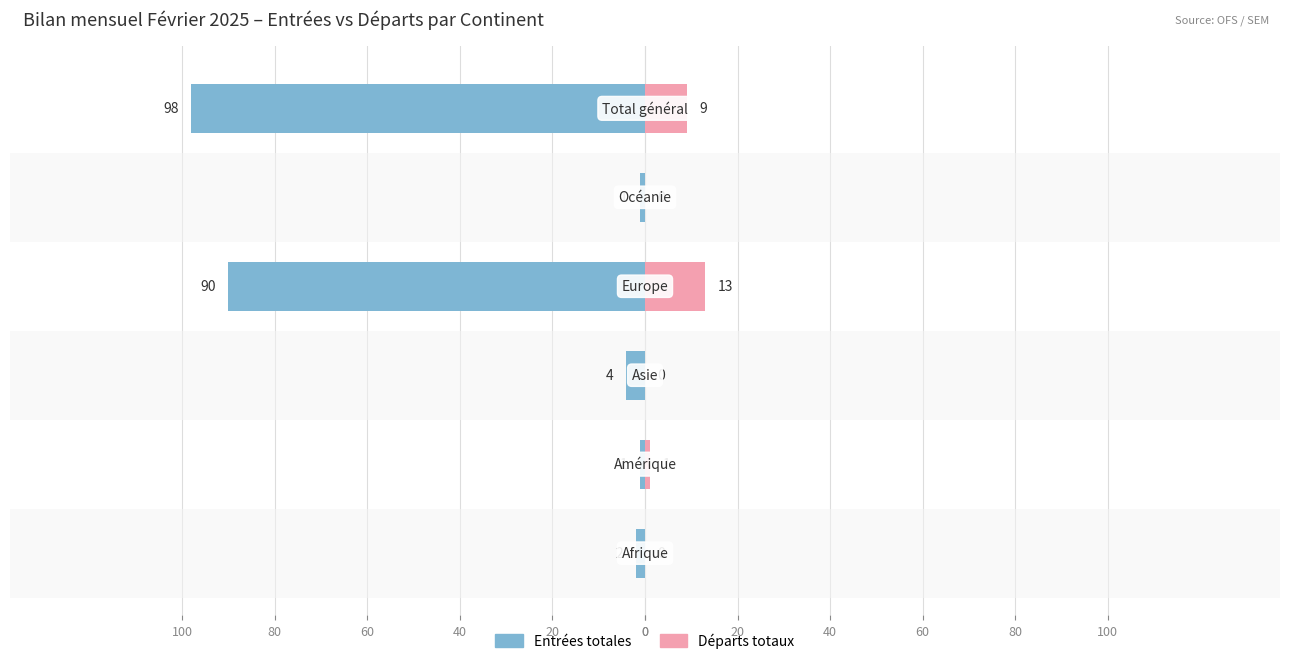

Reading left to right, what are all the values shown in this chart?

Entrées totales: -2	-1	-4	-90	-1	-98
Départs totaux: 0	1	0	13	0	9